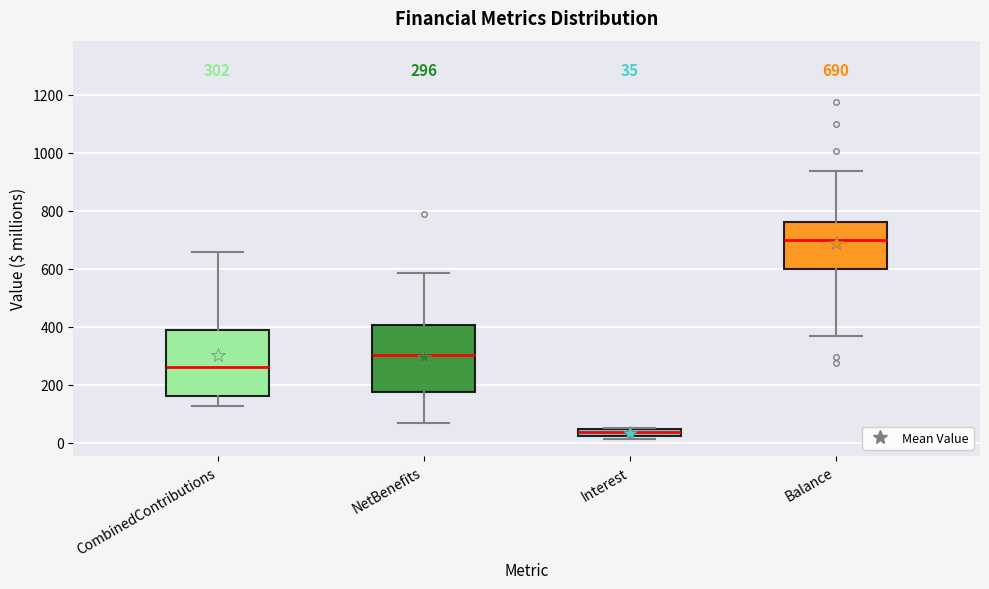

Which box has the highest median line?

Balance